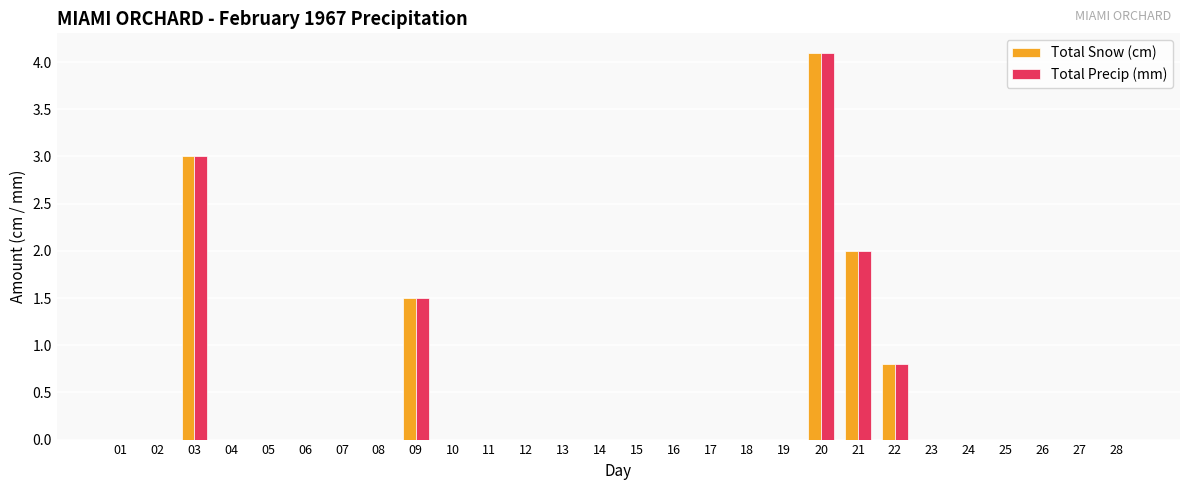

Which category has the highest value in the Total Precip (mm) series?

20